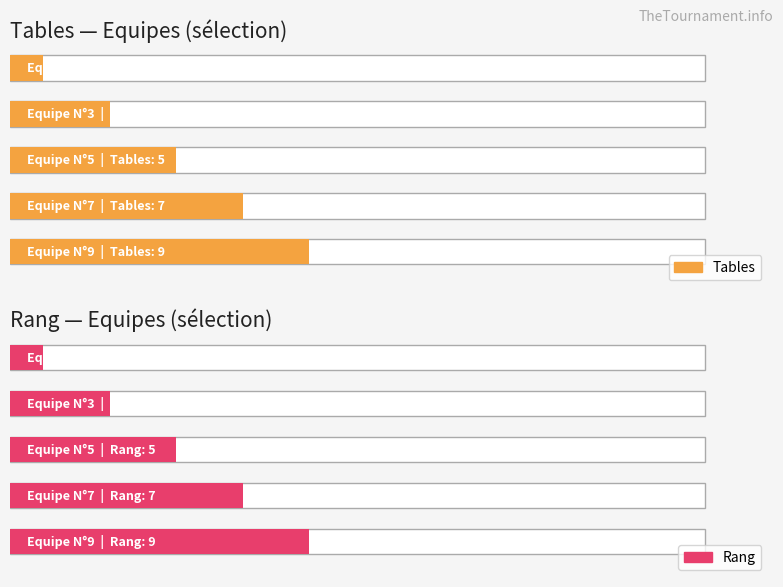

What is the ratio of the value at Equipe N°5 to the value at Equipe N°7?

0.7